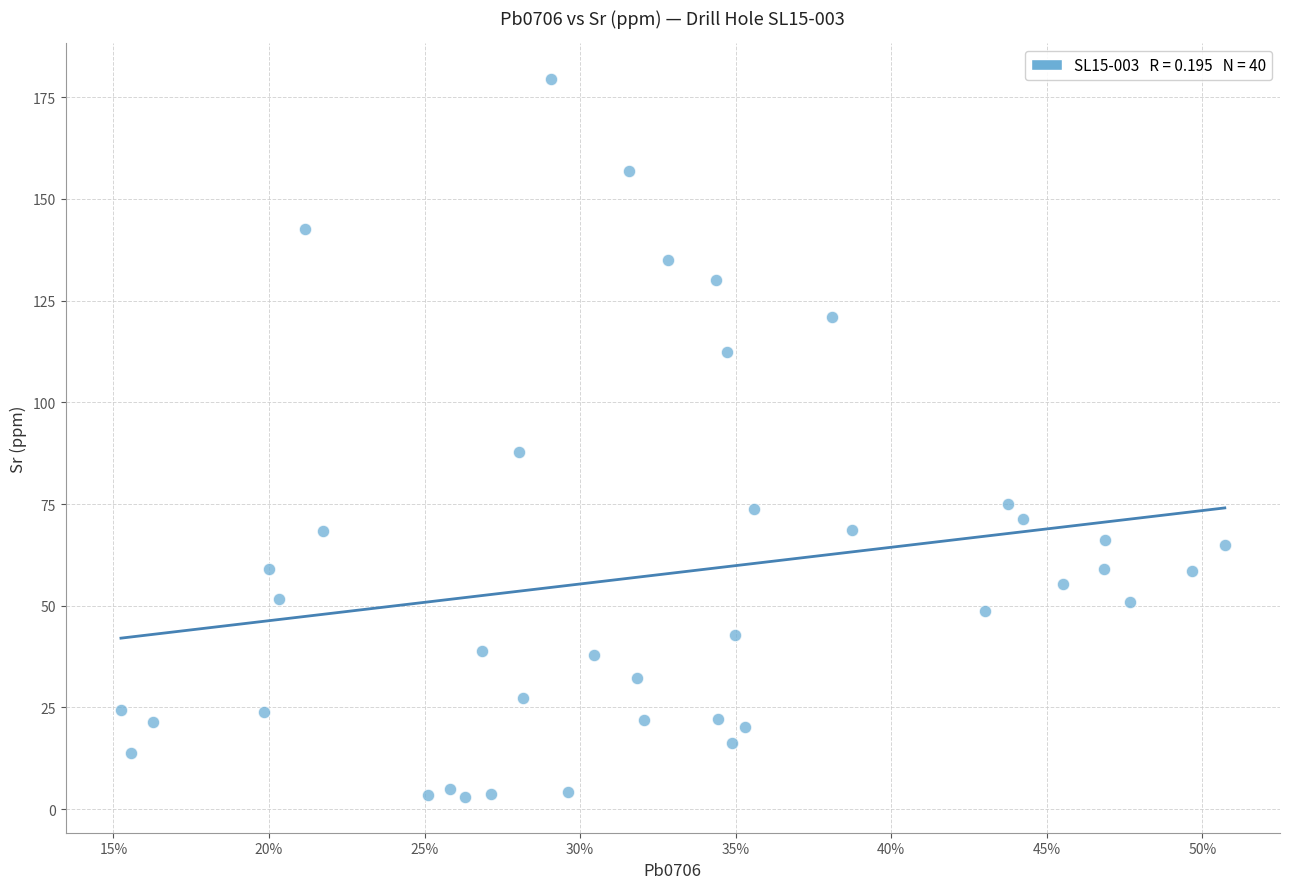

What Y value in the scatter plot is closest to 91?

87.8